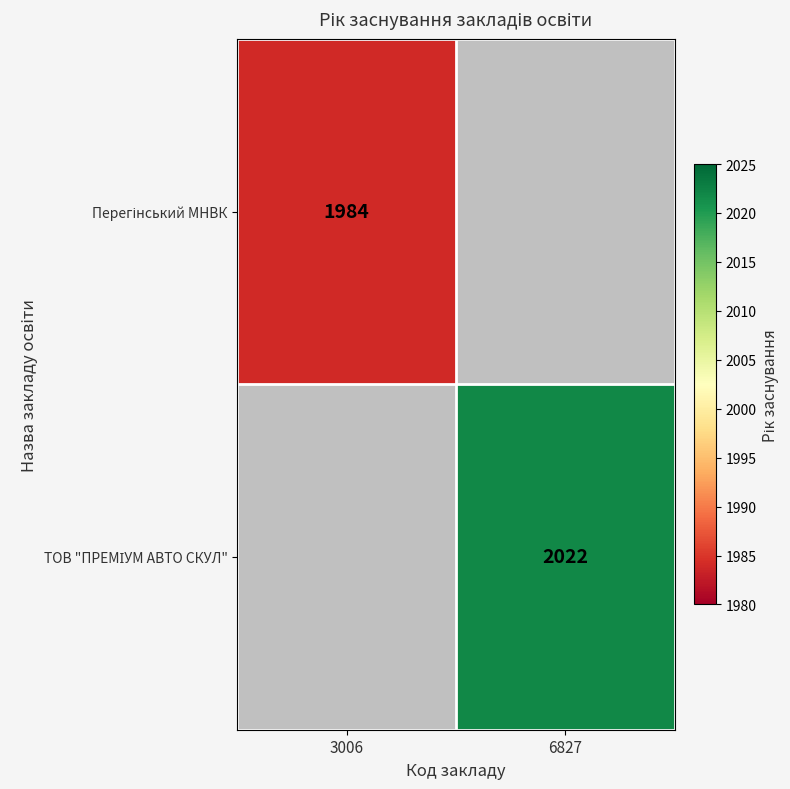

What is the maximum value for Перегінський МНВК?

1984.0